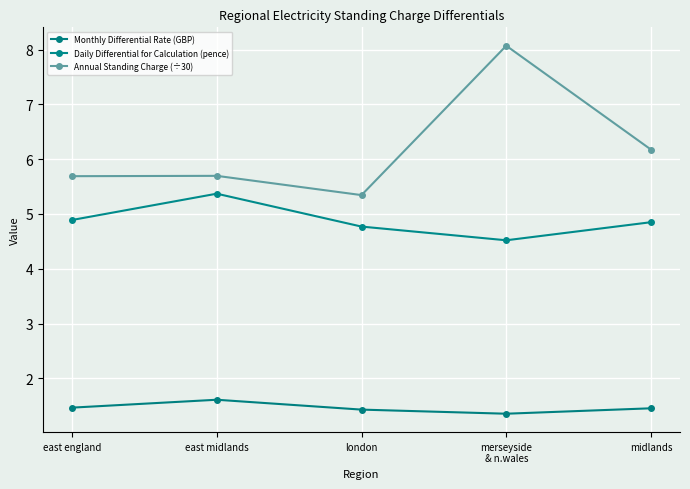

What is the maximum value shown in the chart?

8.1